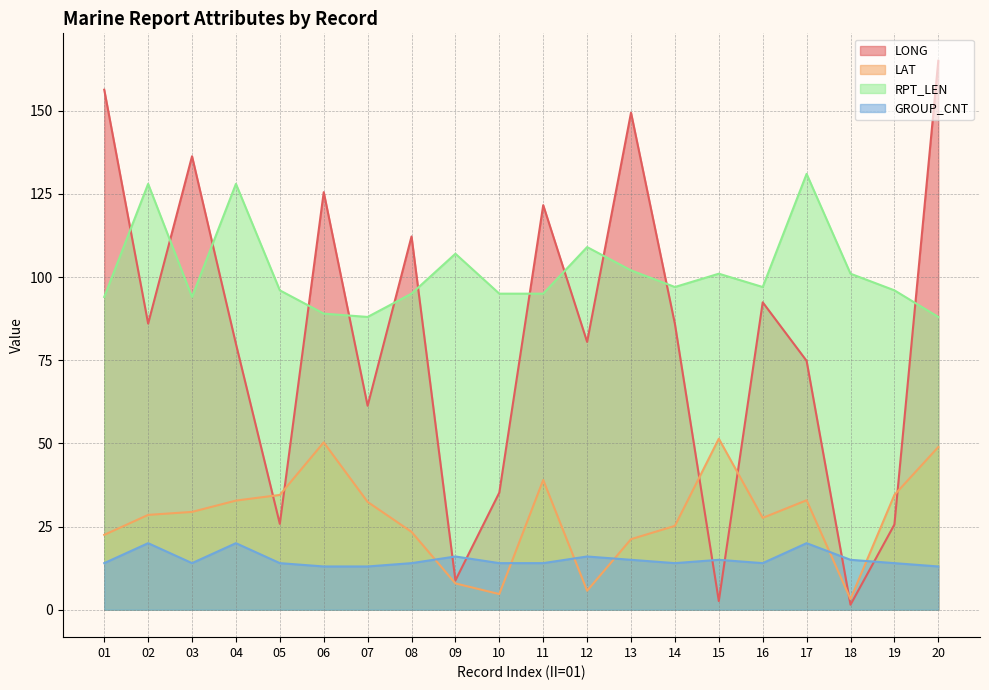

Which series ends up on top after the final intersection of RPT_LEN and LONG?

LONG